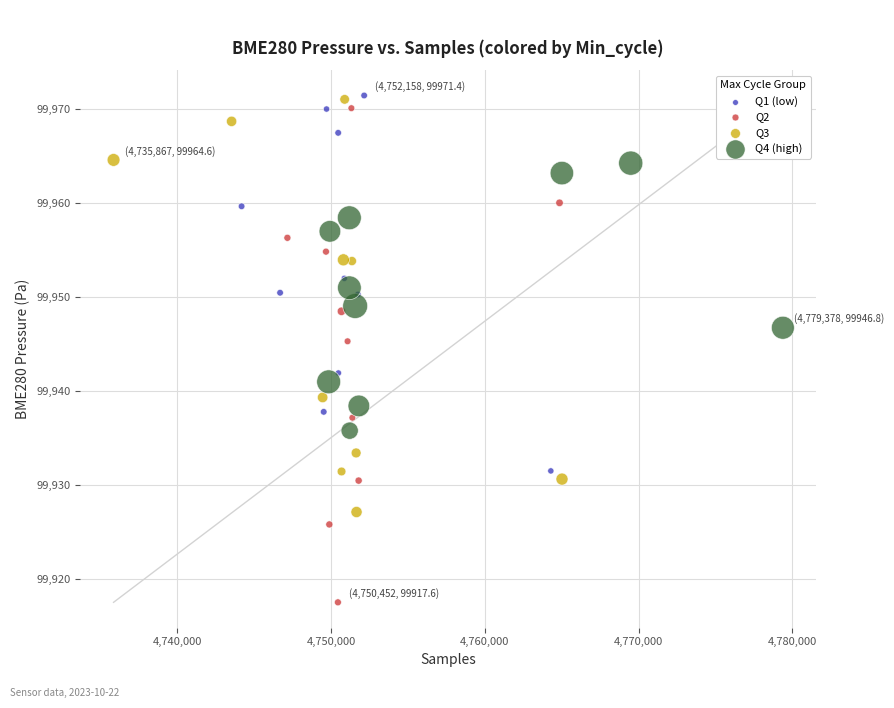

Which series contains the lowest Y value?

Q2